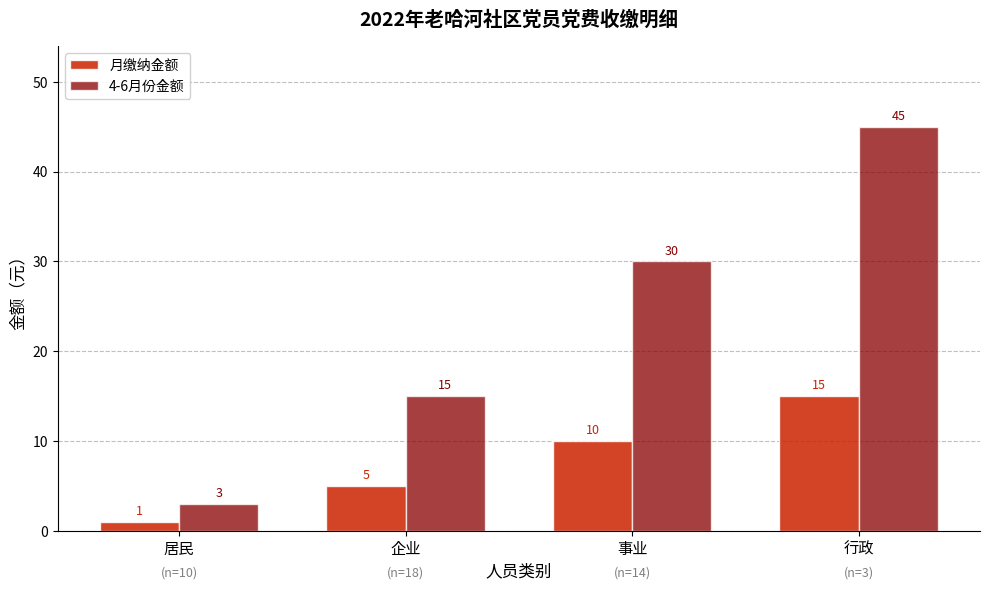

What position from the right is 企业?

3